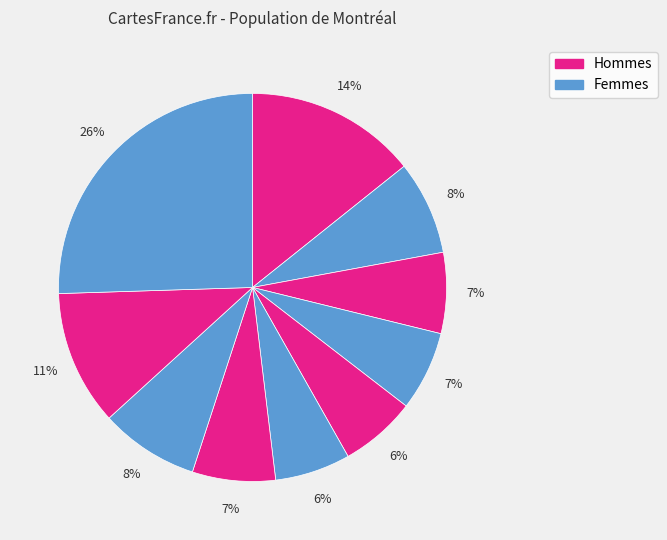

Is there a majority slice in this chart?

No